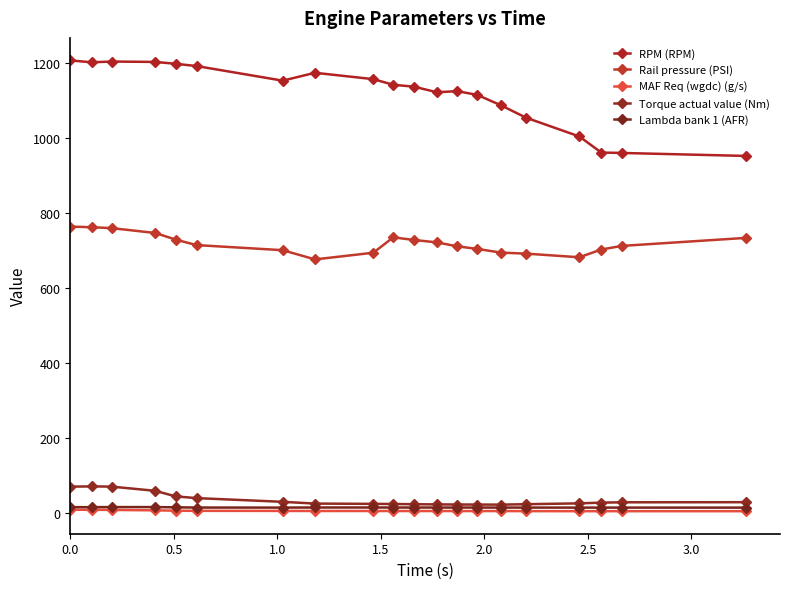

What is the difference between the maximum and minimum values in the Rail pressure (PSI) series?

87.6